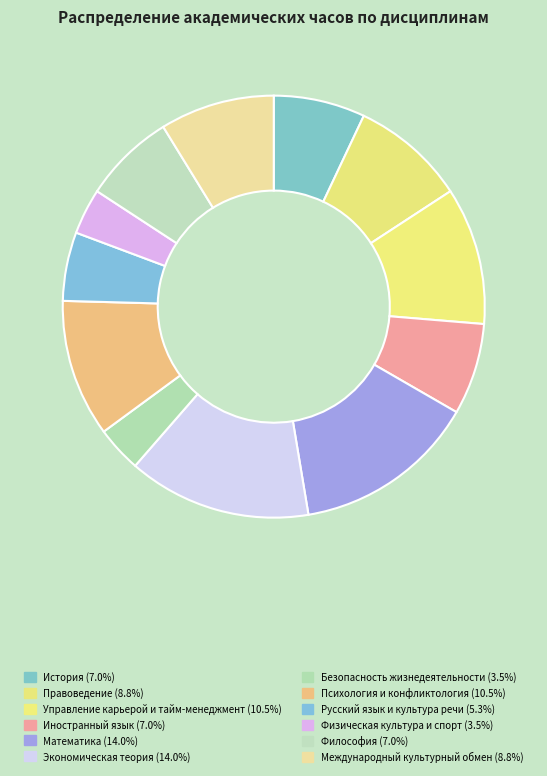

Does Математика account for over 50% of the chart?

No